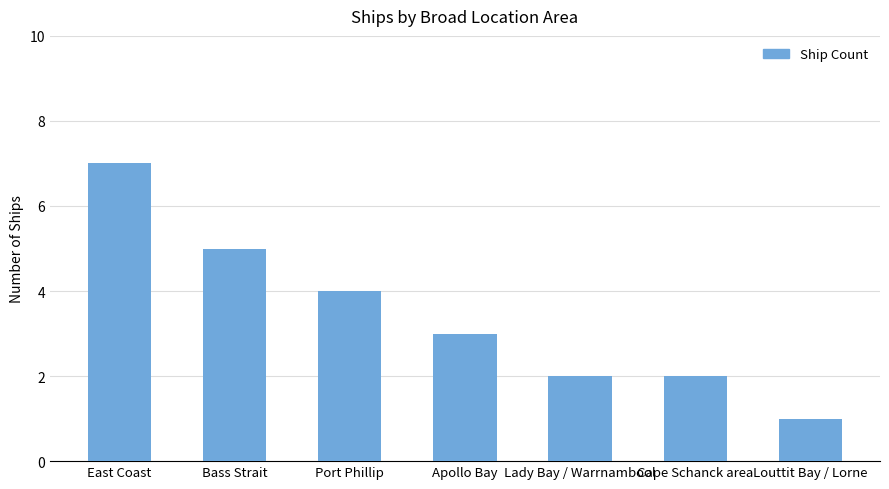

What is the change in value from Bass Strait to Lady Bay / Warrnambool?

-3